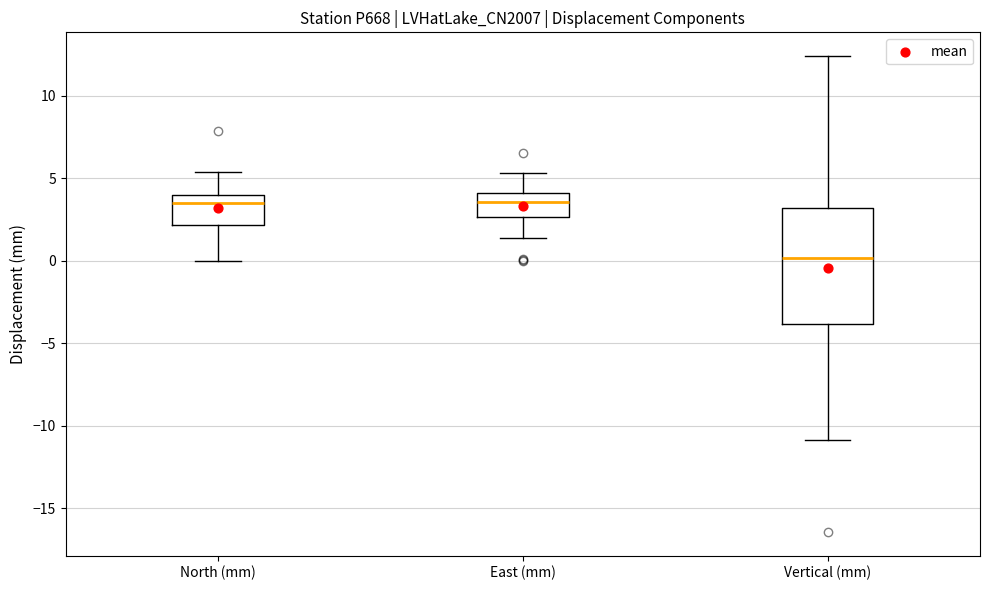

Reading left to right, transcribe this box plot: for each box, give where its median line is, the range the box spans, and where its two whiskers end, as read against the y-axis. The values are not printed on the chart, so give them approximately, as read against the axis.

North (mm): median 3.5, box 2.0 to 4.0, whiskers 0.0 to 5.5
East (mm): median 3.5, box 2.5 to 4.0, whiskers 1.5 to 5.5
Vertical (mm): median 0.0, box -4.0 to 3.0, whiskers -11.0 to 12.5